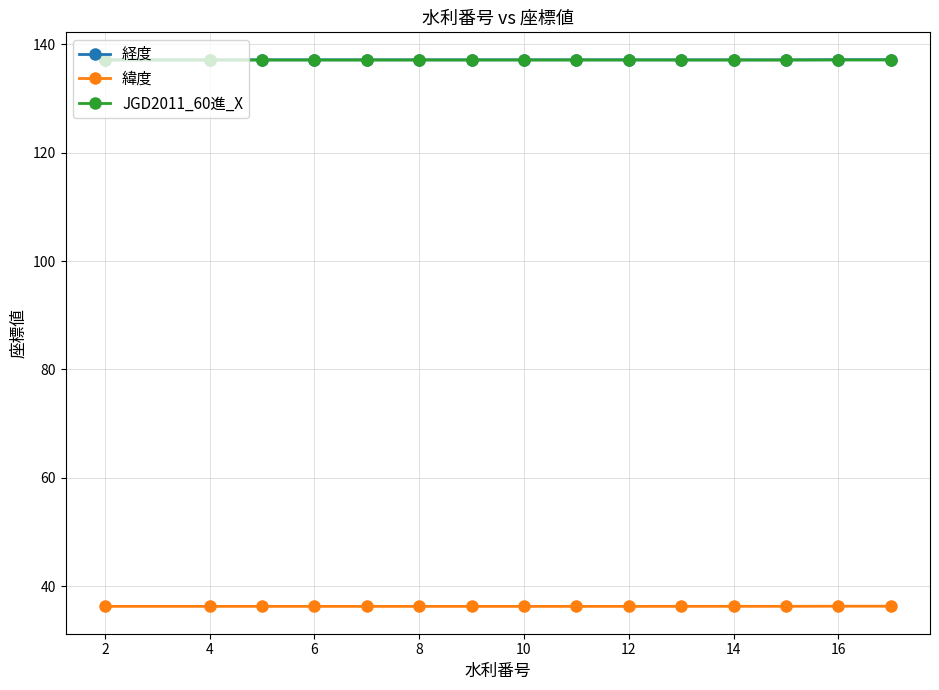

At how many categories does at least one series exceed 78?

15